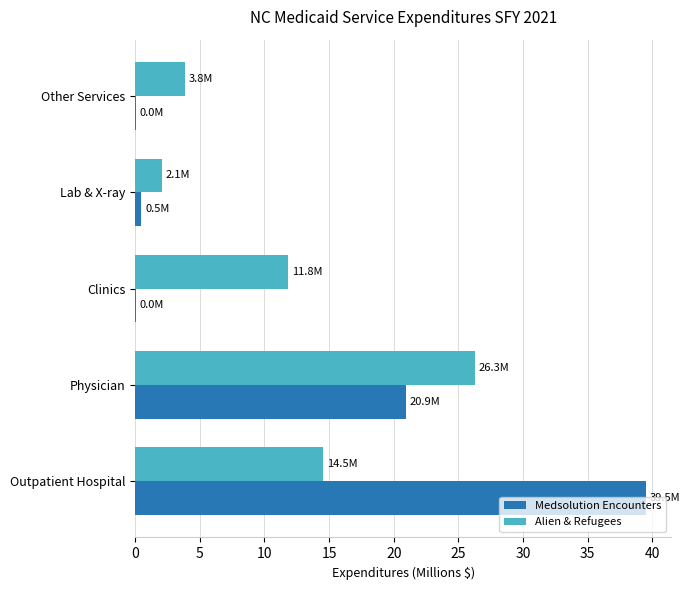

Is it true that Alien & Refugees equals 11.8 at Clinics?

True